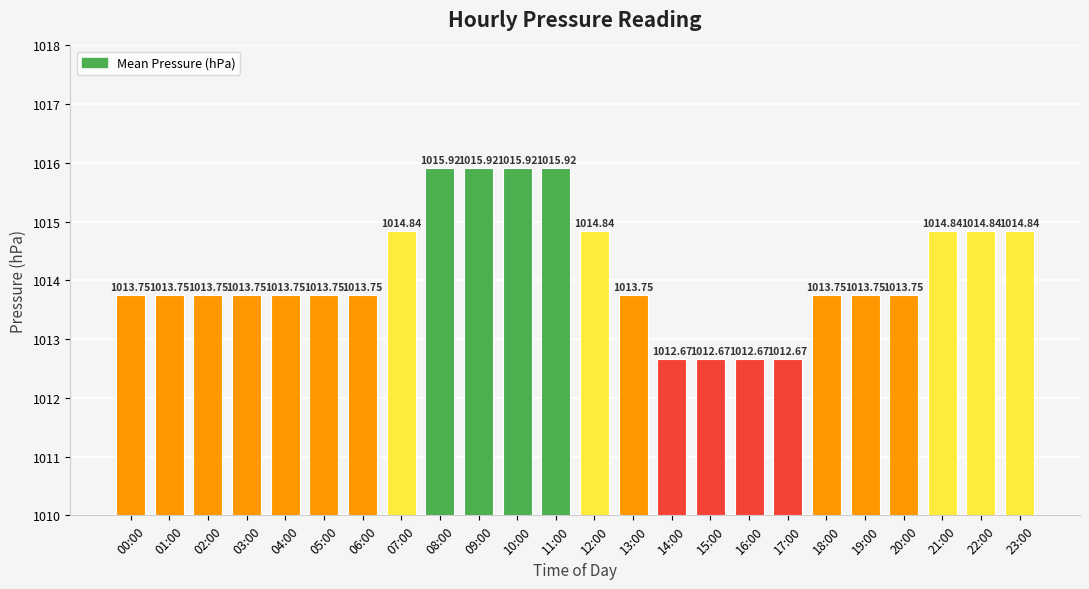

The value at 07:00 is 1014.8. True or false?

True